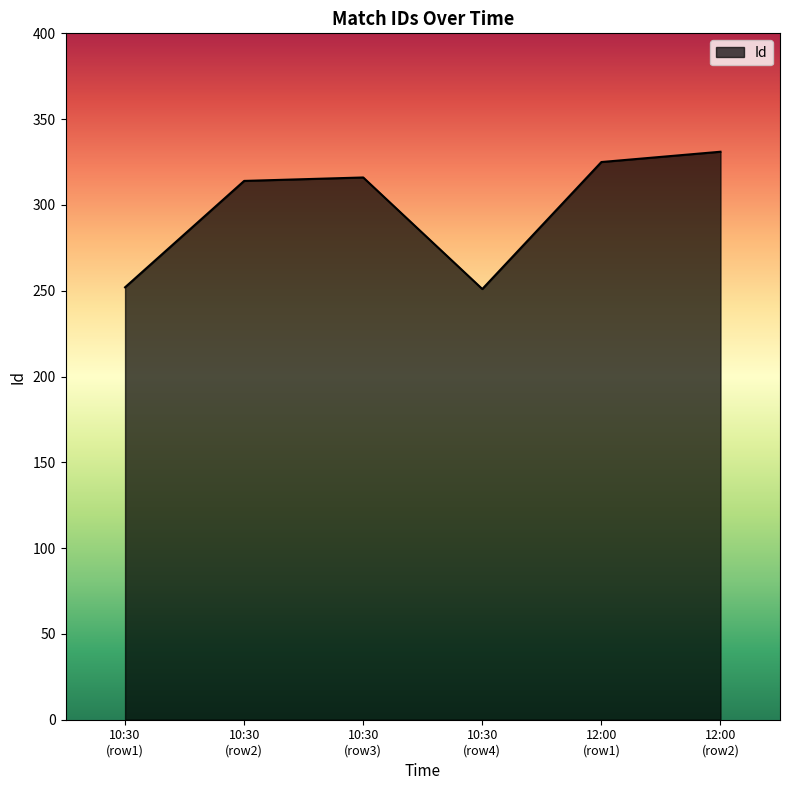

At which category does the chart reach its peak across all series?

12:00
(row2)